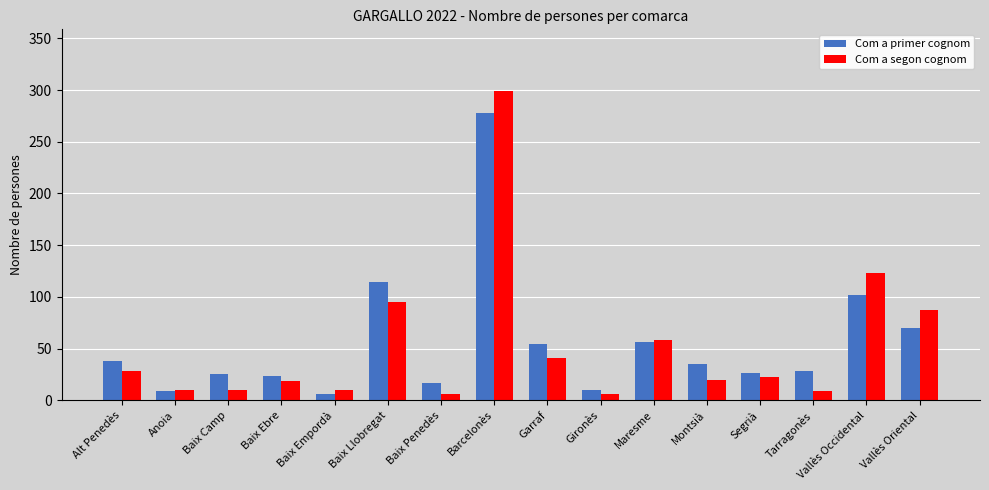

How many distinct data groups are displayed?

2